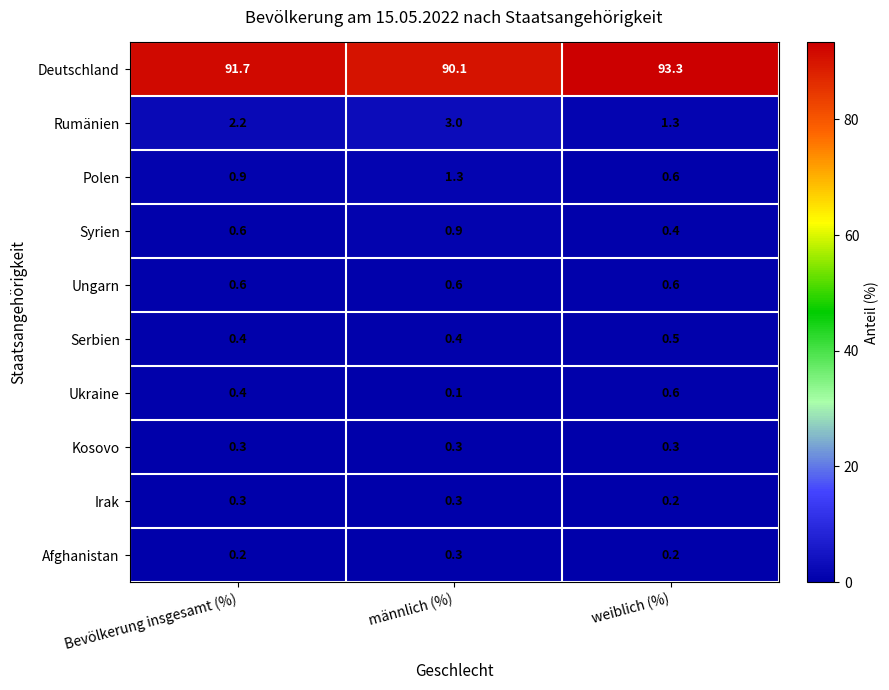

List the labels in order of Polen value, smallest first.

weiblich (%), Bevölkerung insgesamt (%), männlich (%)